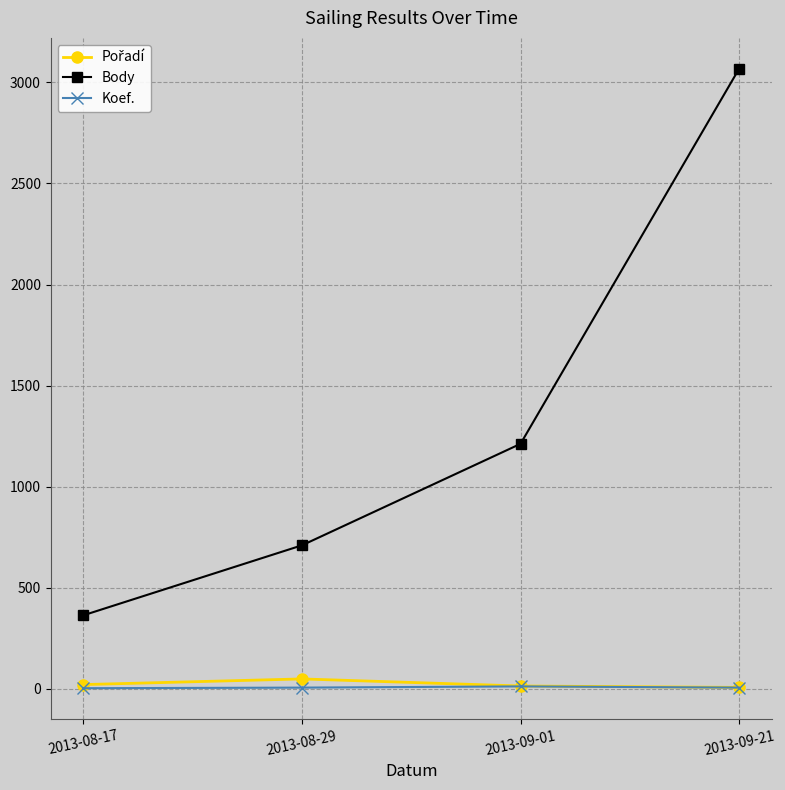

True or false: Koef. and Body intersect in this chart.

False